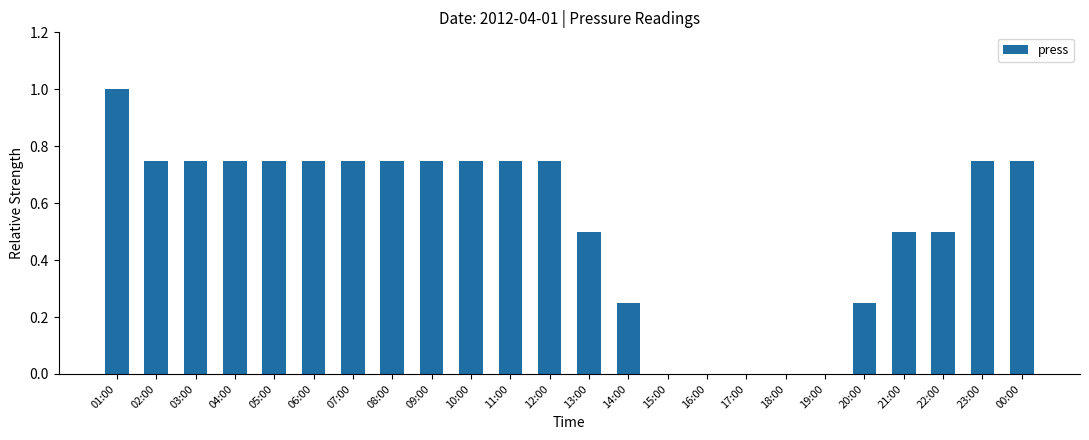

Between 03:00 and 21:00, which is larger?

03:00